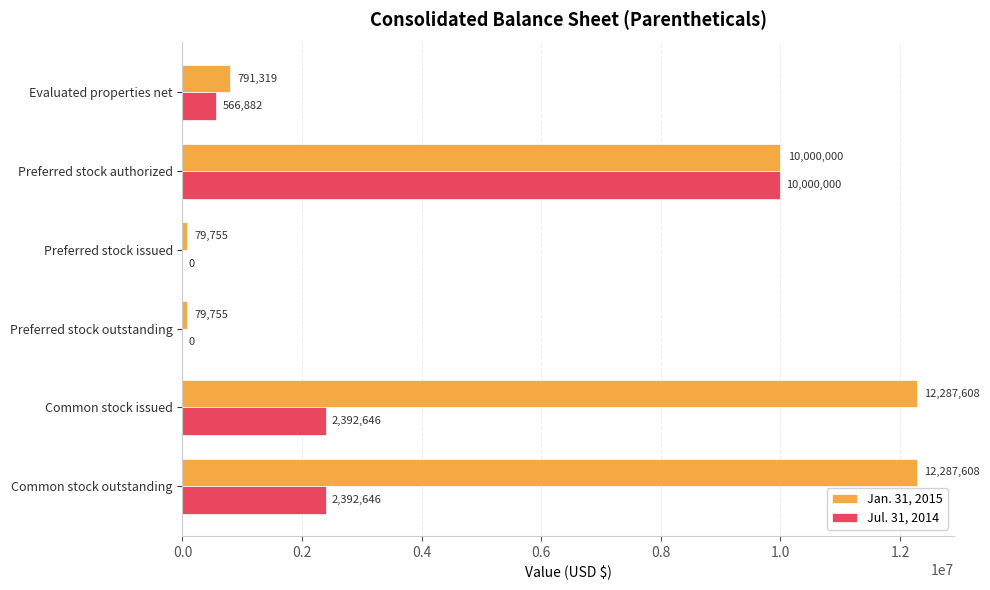

Which series changed the most between Preferred stock authorized and Common stock issued?

Jul. 31, 2014